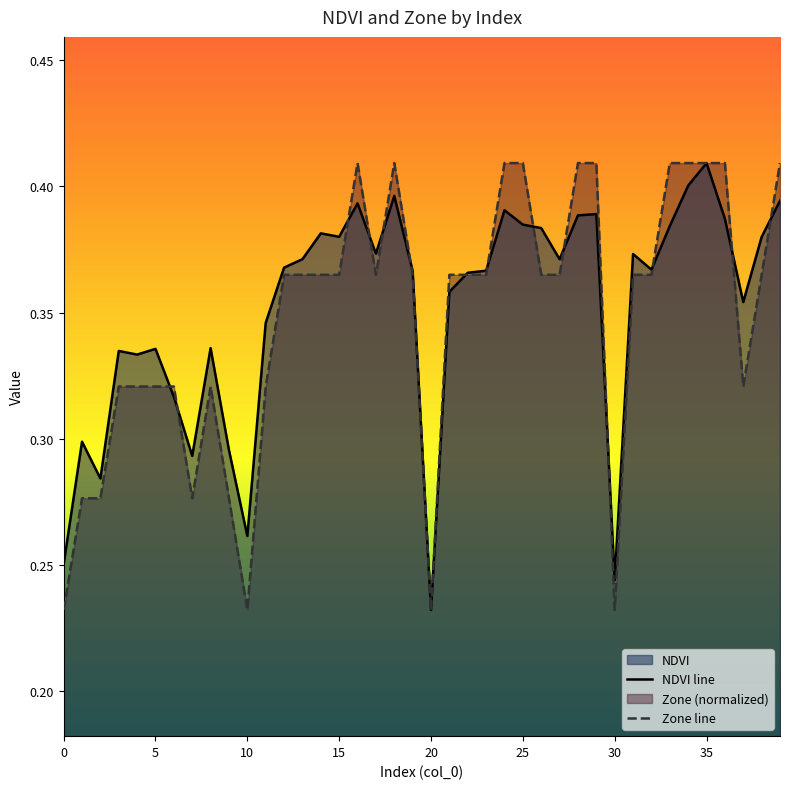

What is the difference between the maximum and second lowest values in the Zone line series?

0.2